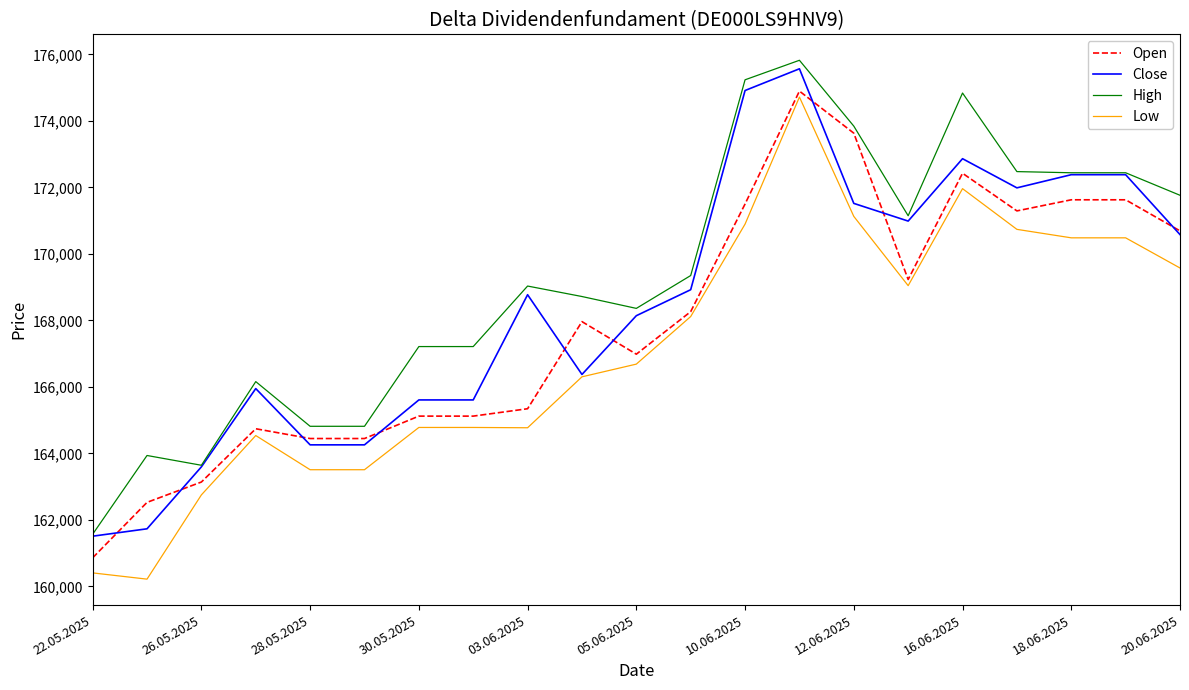

What is the sum of all Open values?

3525857